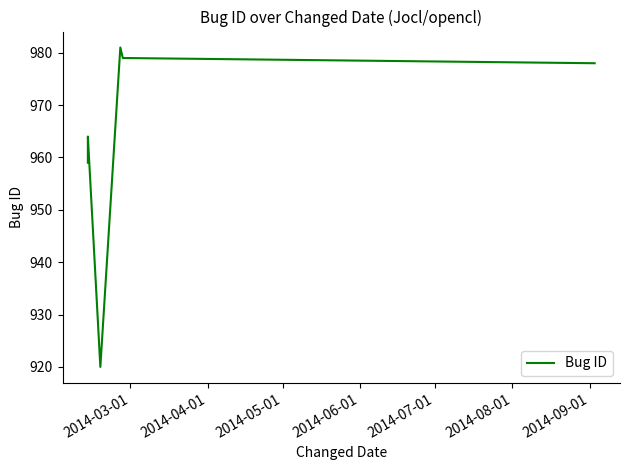

What is the label of the 5th point from the right?

2014-06-01